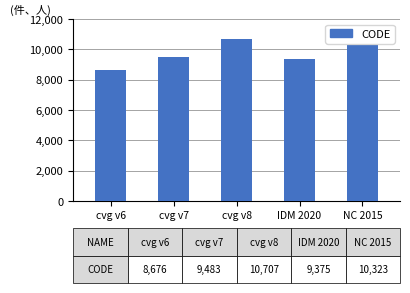

True or false: the data shows 5186 at cvg v8.

False